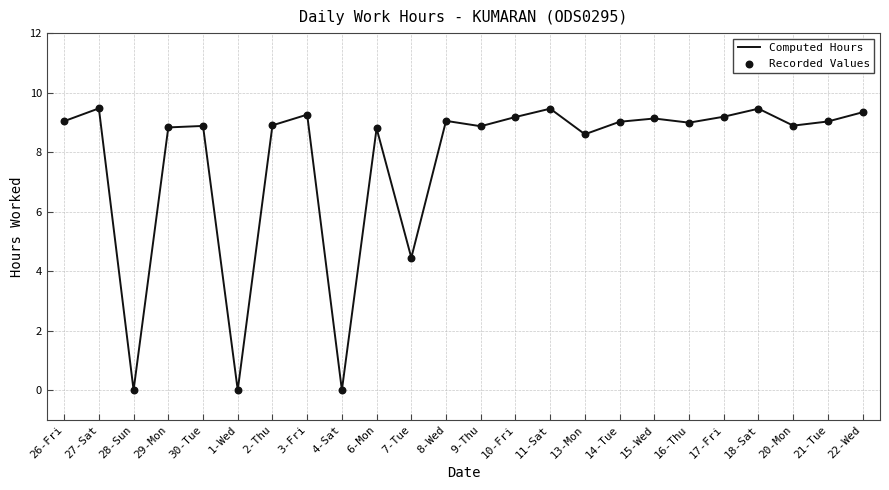

Which has a higher value, 18-Sat or 26-Fri?

18-Sat